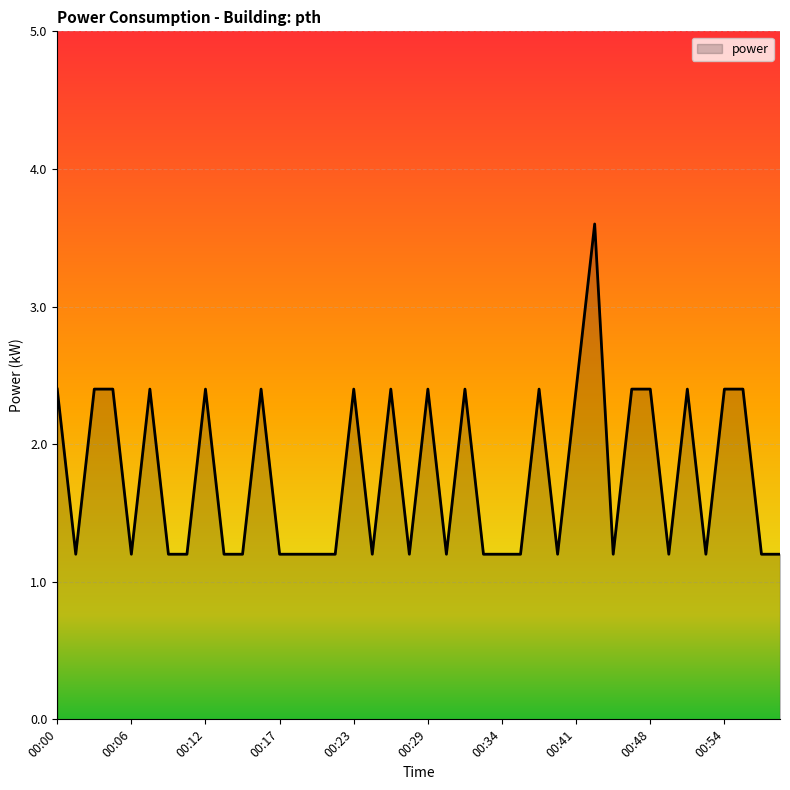

What is the maximum value shown in the chart?

3.6